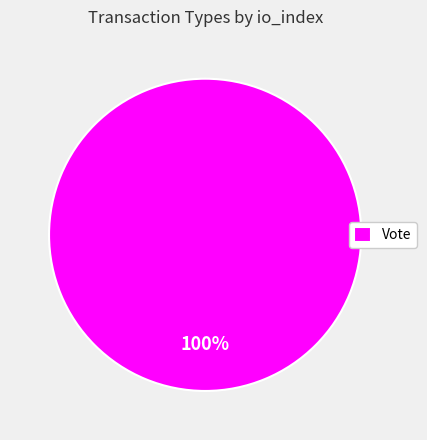

Rank the categories by value from highest to lowest.

Vote